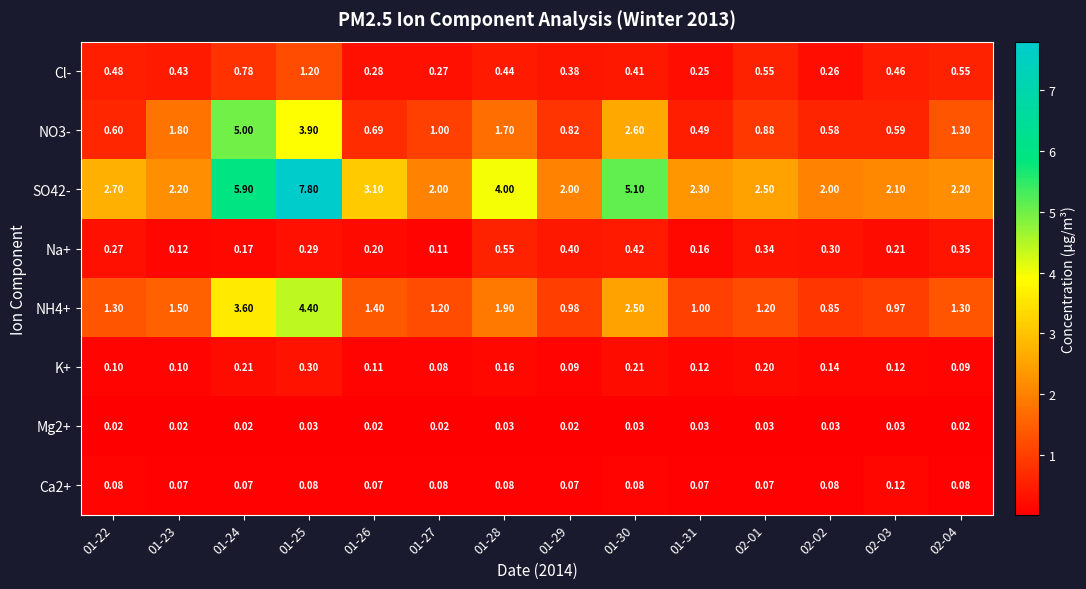

Is the value of Mg2+ at 02-01 greater than the value of Ca2+ at 01-29?

No